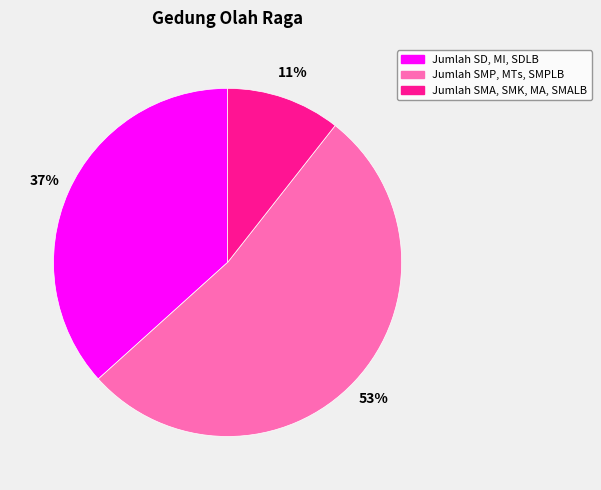

To the nearest percent, what portion does Jumlah SMA, SMK, MA, SMALB represent?

11%